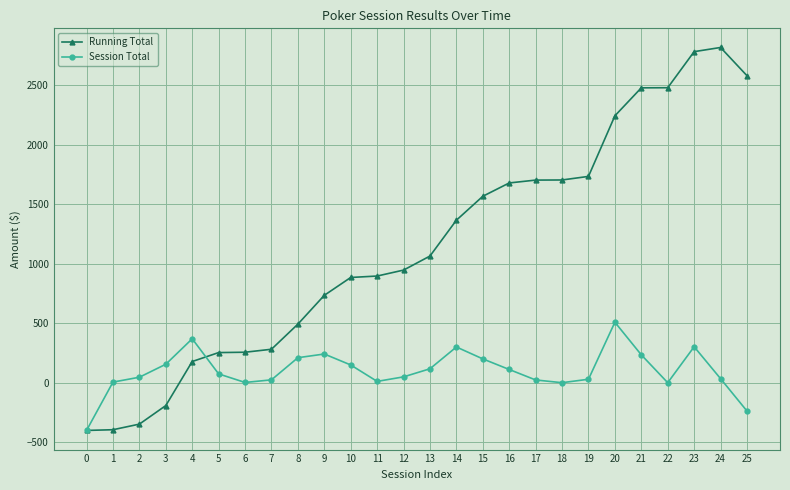

At which category is the sum across all series the highest?

23